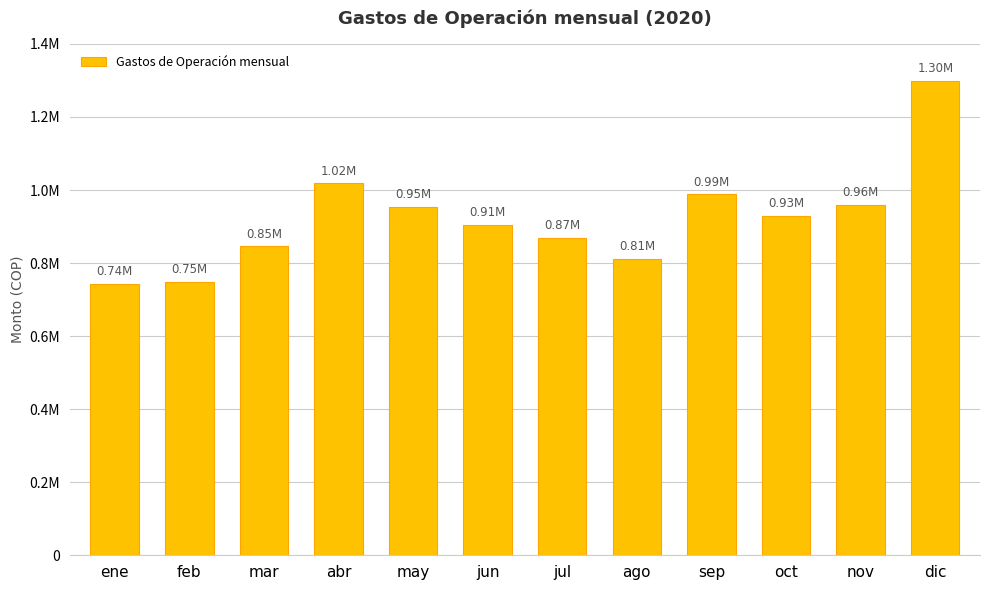

Are the bars horizontal?

No